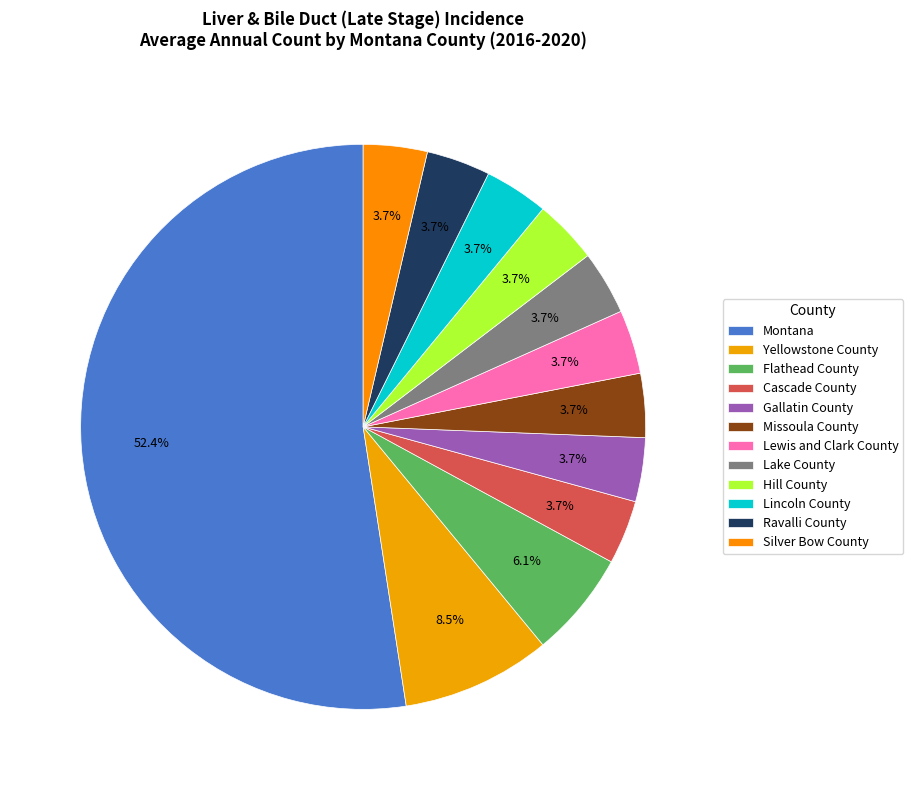

To the nearest percent, what is the average slice percentage?

8%